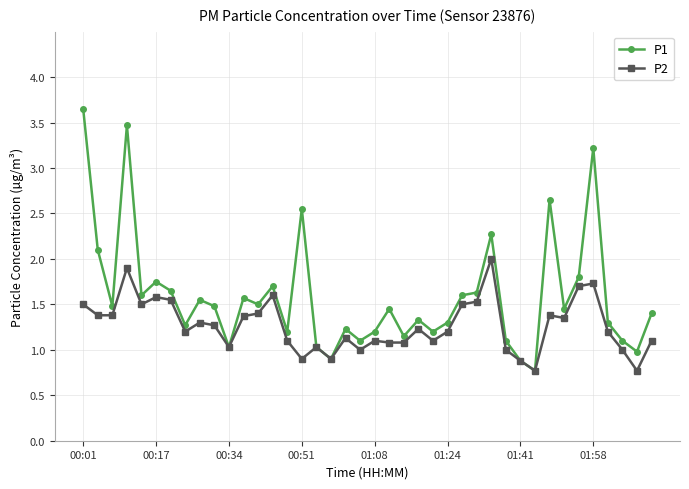

Rank the series by their maximum value, from lowest to highest.

P2, P1